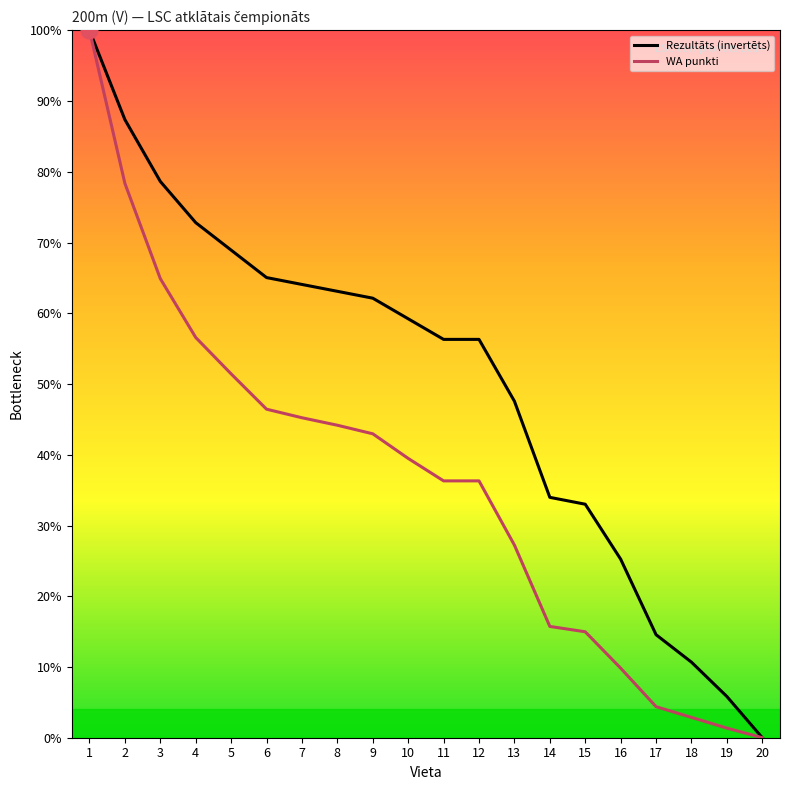

At which label does WA punkti reach its peak?

1